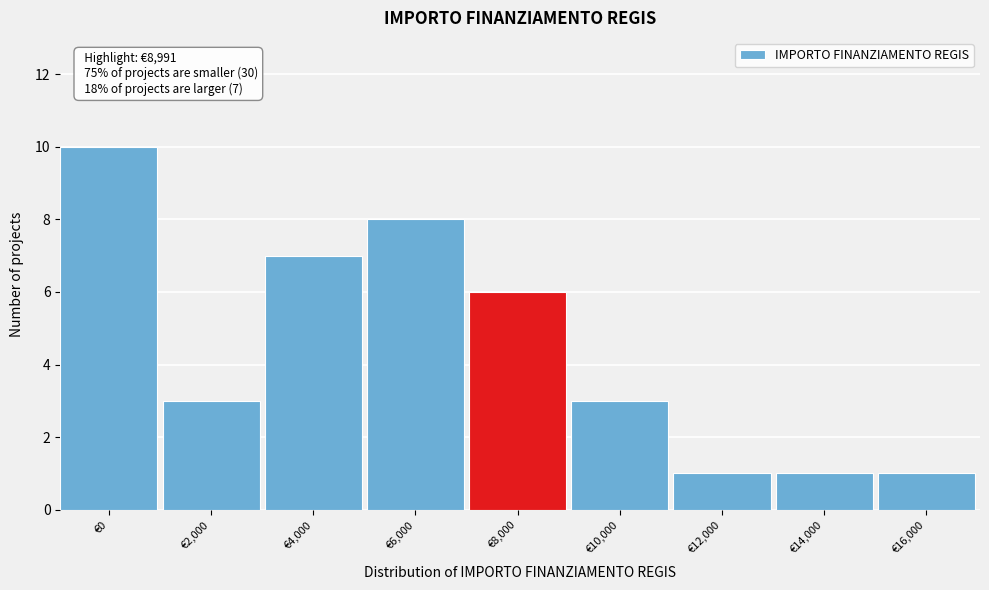

Reading left to right, what are all the values shown in this chart?

€0=10	€2,000=3	€4,000=7	€6,000=8	€8,000=6	€10,000=3	€12,000=1	€14,000=1	€16,000=1